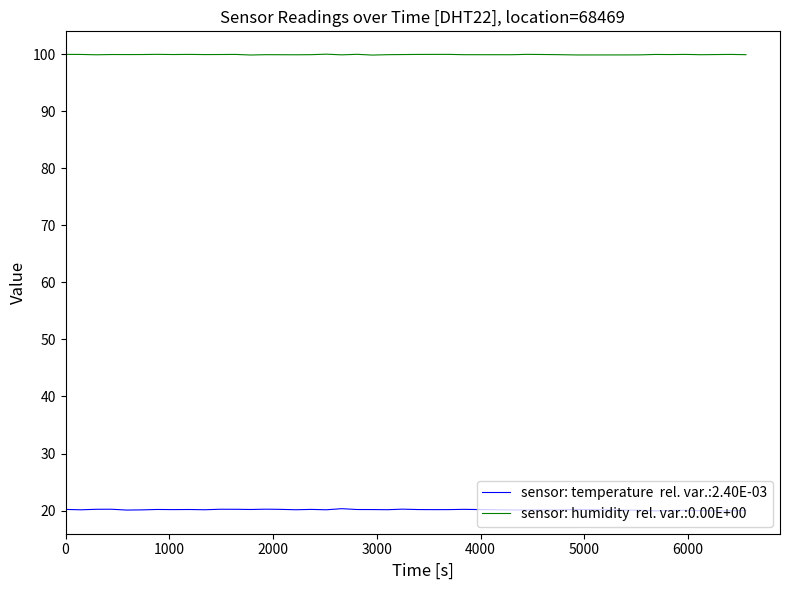

What is the smallest value displayed?

20.0